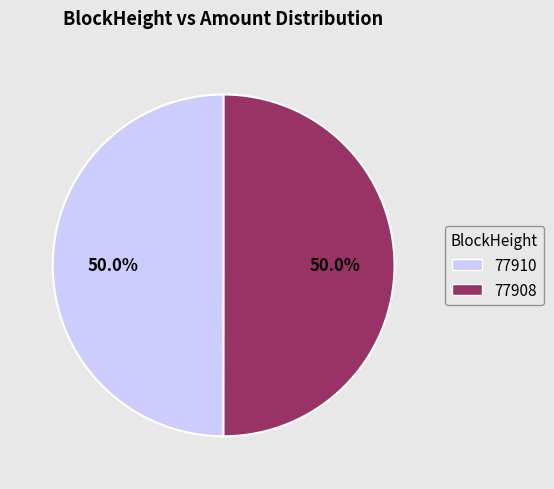

What is the ratio of the value at 77910 to the value at 77908?

1.0